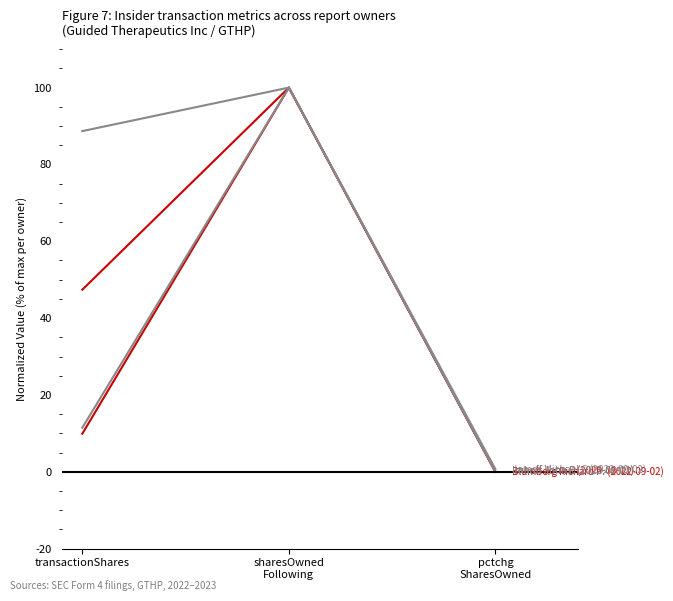

Does the chart have visible grid lines?

No